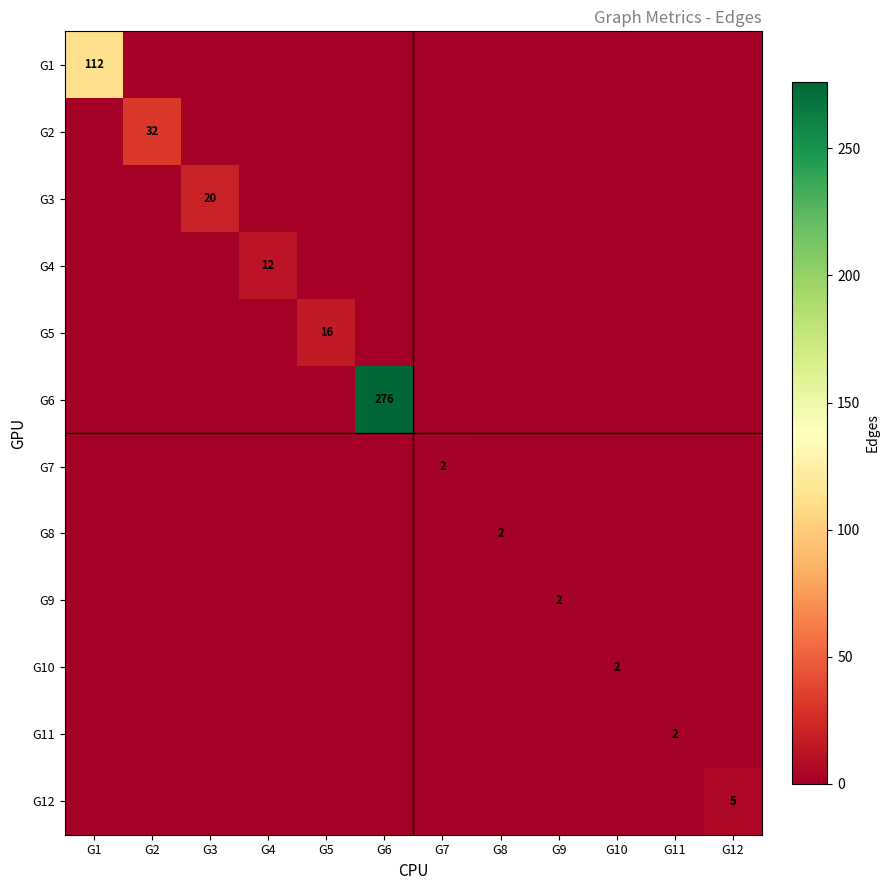

The value of G3 at G3 is 20. True or false?

True